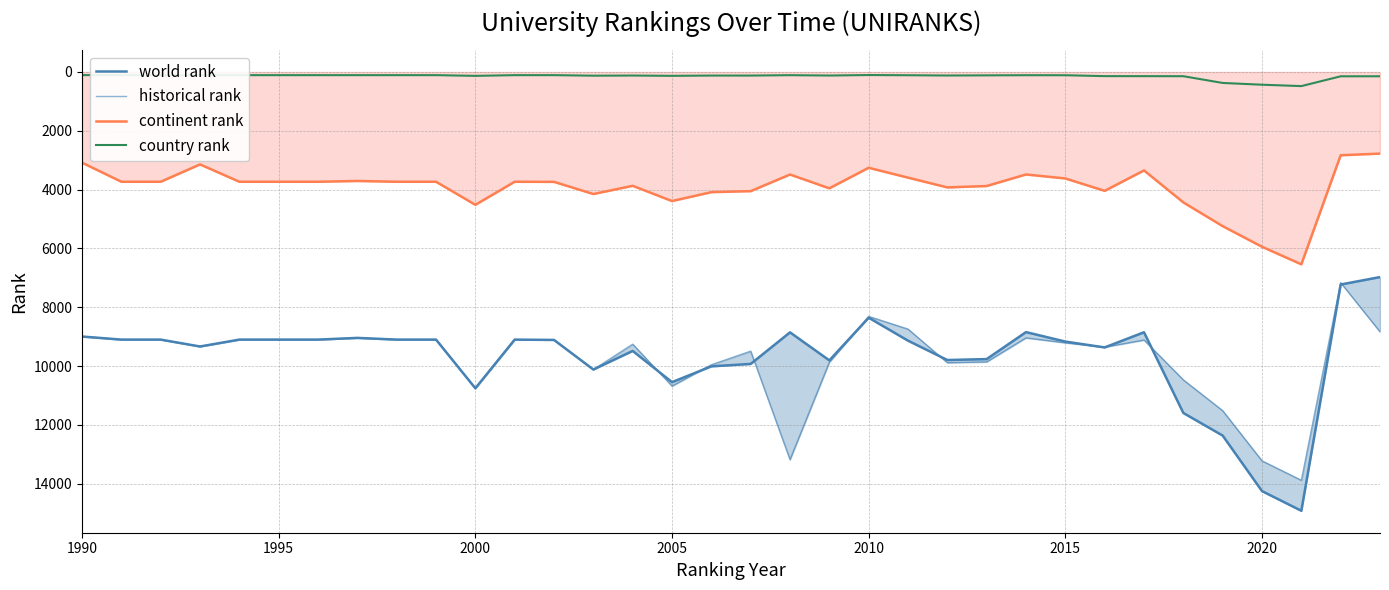

Reading left to right, extract all data points from this chart.

world rank: 8994.0	9099.0	9099.0	9333.0	9099.0	9099.0	9099.0	9041.0	9099.0	9099.0	10754.0	9099.0	9110.0	10116.0	9484.0	10545.0	10008.0	9926.0	8852.0	9805.0	8355.0	9135.0	9793.0	9761.0	8844.0	9166.0	9365.0	8849.0	11593.0	12362.0	14249.0	14918.0	7226.0	6973.0
historical rank: 8994.0	9099.0	9099.0	9333.0	9099.0	9099.0	9099.0	9041.0	9099.0	9099.0	10754.0	9099.0	9110.0	10116.0	9254.0	10678.5	9953.0	9491.0	13179.5	9868.5	8310.5	8741.0	9885.0	9856.5	9040.0	9207.5	9354.5	9113.0	10468.5	11515.0	13220.5	13881.0	7162.5	8832.5
continent rank: 3084.0	3733.0	3733.0	3143.0	3733.0	3733.0	3733.0	3706.0	3733.0	3733.0	4517.0	3733.0	3737.0	4150.0	3871.0	4389.0	4086.0	4052.0	3487.0	3956.0	3258.0	3593.0	3925.0	3878.0	3485.0	3621.0	4042.0	3348.0	4435.0	5242.0	5943.0	6540.0	2832.0	2776.0
country rank: 107.0	109.0	109.0	109.0	109.0	109.0	109.0	109.0	109.0	109.0	133.0	109.0	109.0	127.0	122.0	132.0	123.0	123.0	110.0	122.0	105.0	112.0	121.0	116.0	111.0	112.0	142.0	143.0	145.0	374.0	434.0	481.0	148.0	147.0